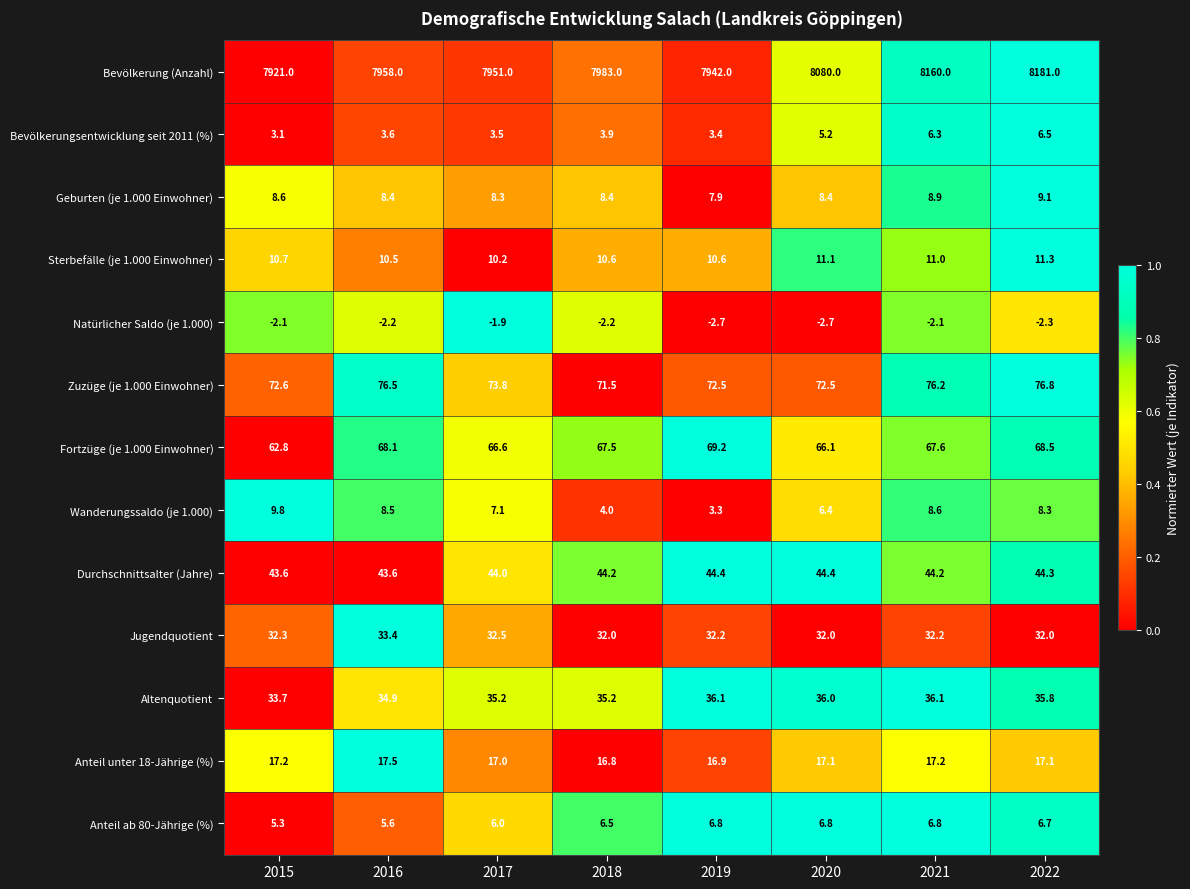

The value of Anteil ab 80-Jährige (%) at 2017 is 7.8. True or false?

False